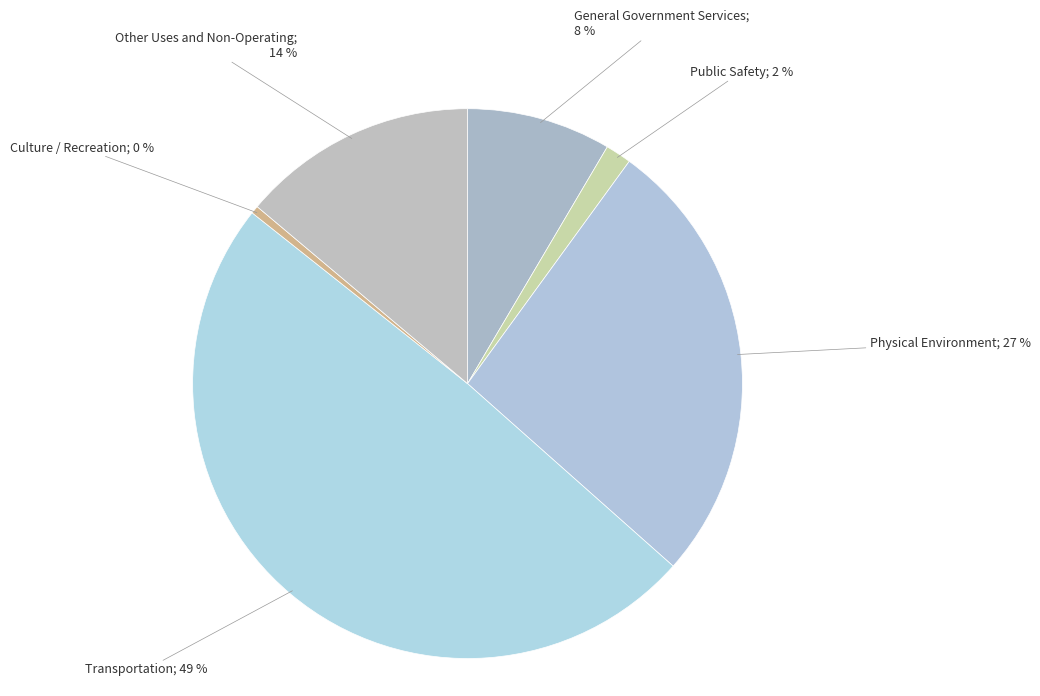

How many segments does this pie chart have?

6